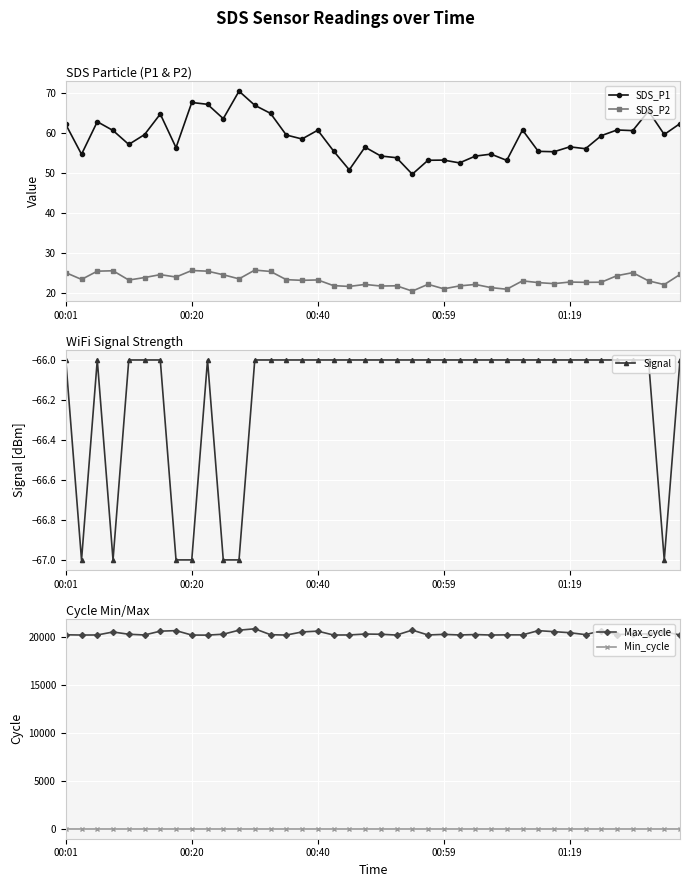

Reading left to right, extract all data points from this chart.

SDS_P1: 62.2	54.7	62.9	60.7	57.2	59.7	64.8	56.4	67.7	67.3	63.7	70.6	67.0	65.0	59.6	58.6	60.8	55.6	50.8	56.5	54.3	53.9	49.7	53.2	53.3	52.6	54.3	54.8	53.2	60.8	55.5	55.4	56.6	56.1	59.4	60.8	60.7	65.6	59.7	62.4
SDS_P2: 25.0	23.3	25.4	25.5	23.2	23.8	24.5	23.9	25.6	25.4	24.5	23.5	25.7	25.3	23.3	23.1	23.2	21.8	21.6	22.1	21.7	21.7	20.4	22.1	21.0	21.7	22.1	21.3	20.9	23.0	22.5	22.3	22.7	22.6	22.6	24.3	25.0	23.0	22.0	24.6
Signal: -66.0	-67.0	-66.0	-67.0	-66.0	-66.0	-66.0	-67.0	-67.0	-66.0	-67.0	-67.0	-66.0	-66.0	-66.0	-66.0	-66.0	-66.0	-66.0	-66.0	-66.0	-66.0	-66.0	-66.0	-66.0	-66.0	-66.0	-66.0	-66.0	-66.0	-66.0	-66.0	-66.0	-66.0	-66.0	-66.0	-66.0	-66.0	-67.0	-66.0
Max_cycle: 20214.0	20189.0	20194.0	20506.0	20270.0	20194.0	20593.0	20646.0	20186.0	20179.0	20275.0	20693.0	20838.0	20223.0	20186.0	20510.0	20594.0	20190.0	20196.0	20292.0	20270.0	20186.0	20703.0	20194.0	20258.0	20195.0	20238.0	20189.0	20206.0	20203.0	20645.0	20540.0	20430.0	20231.0	20629.0	20238.0	20293.0	20312.0	20530.0	20194.0
Min_cycle: 28.0	28.0	28.0	28.0	28.0	28.0	28.0	28.0	28.0	28.0	28.0	28.0	28.0	28.0	28.0	28.0	28.0	28.0	28.0	28.0	28.0	28.0	28.0	28.0	28.0	28.0	28.0	28.0	28.0	28.0	28.0	28.0	28.0	28.0	28.0	28.0	28.0	28.0	28.0	28.0